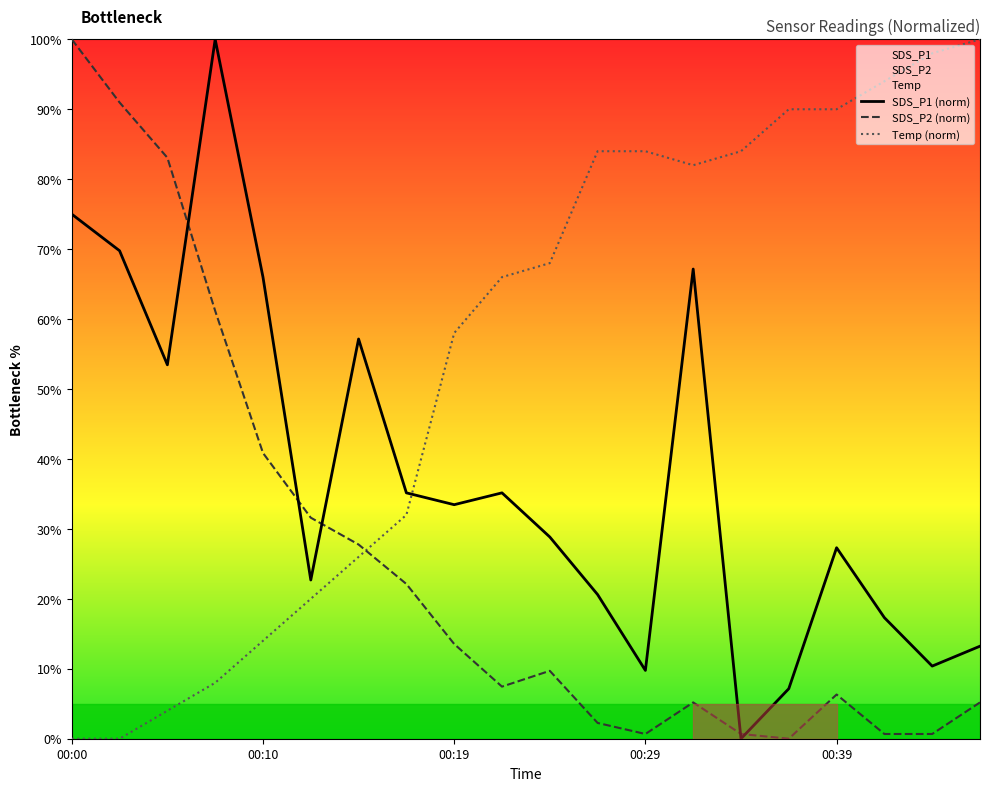

The SDS_P2 series shows 31.6 at 00:12. True or false?

True